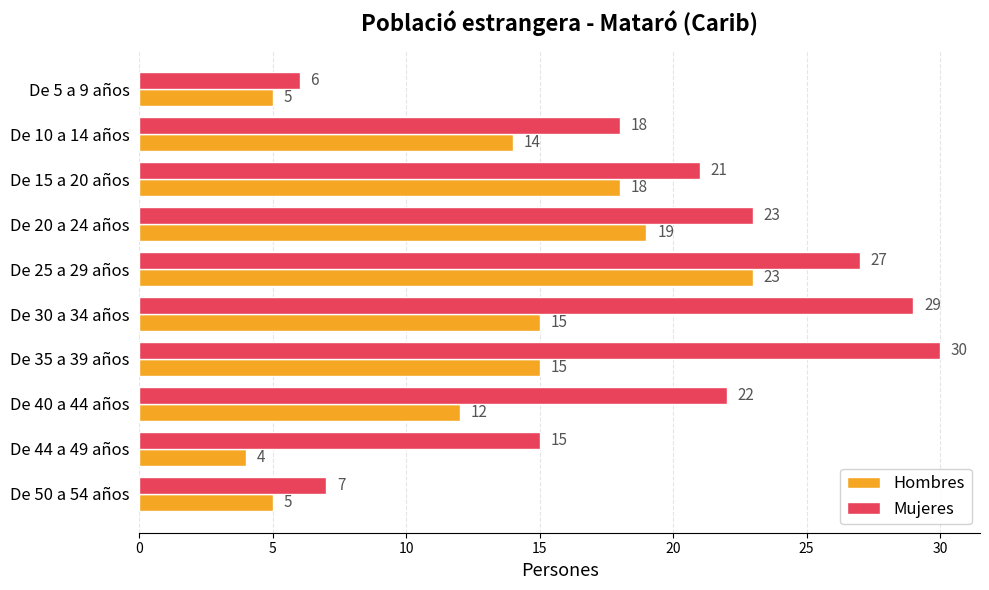

Rank the series by their maximum value, from lowest to highest.

Hombres, Mujeres